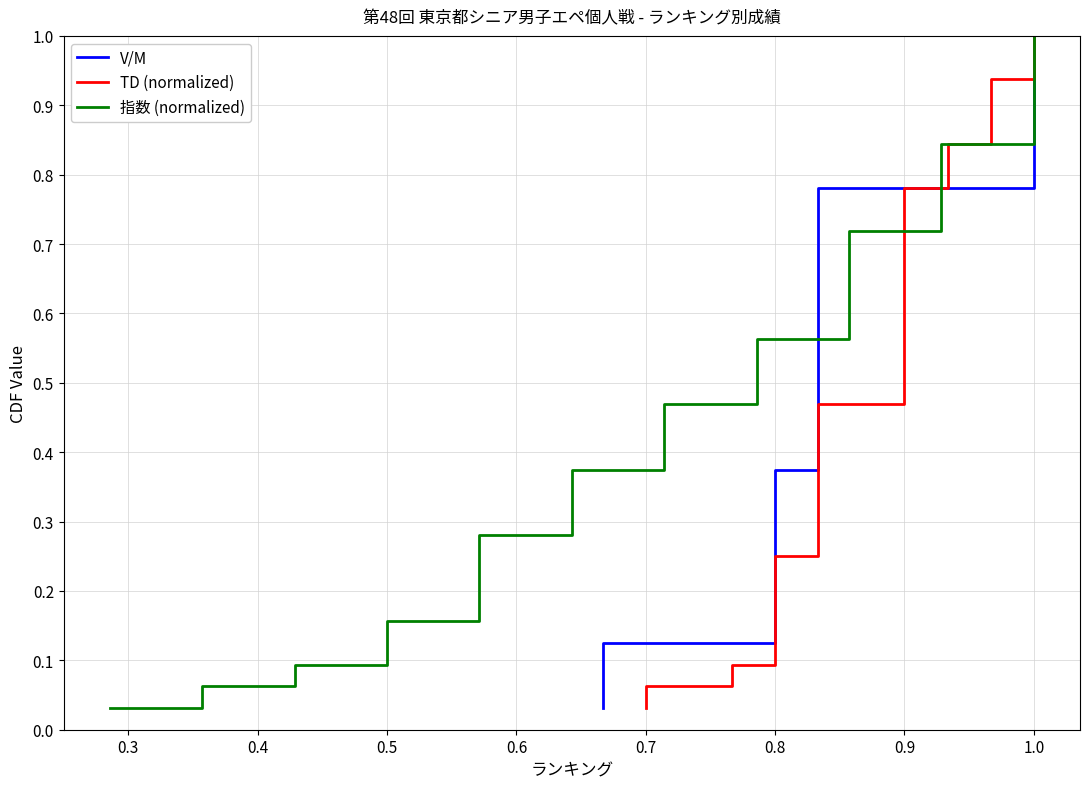

What is the maximum value for 指数 (normalized)?

1.0